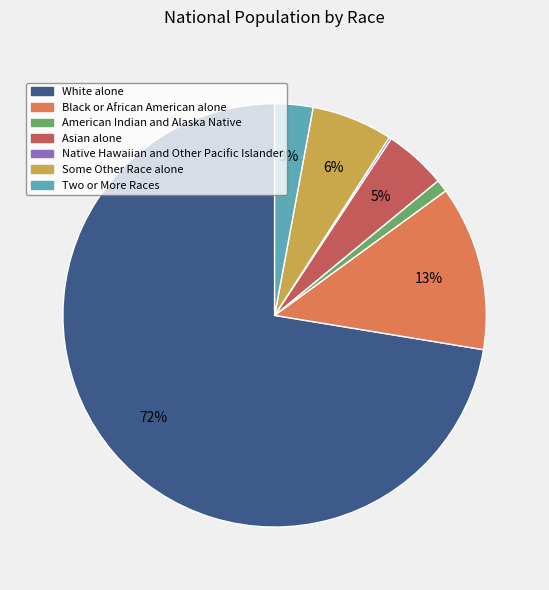

Which category accounts for the majority?

White alone